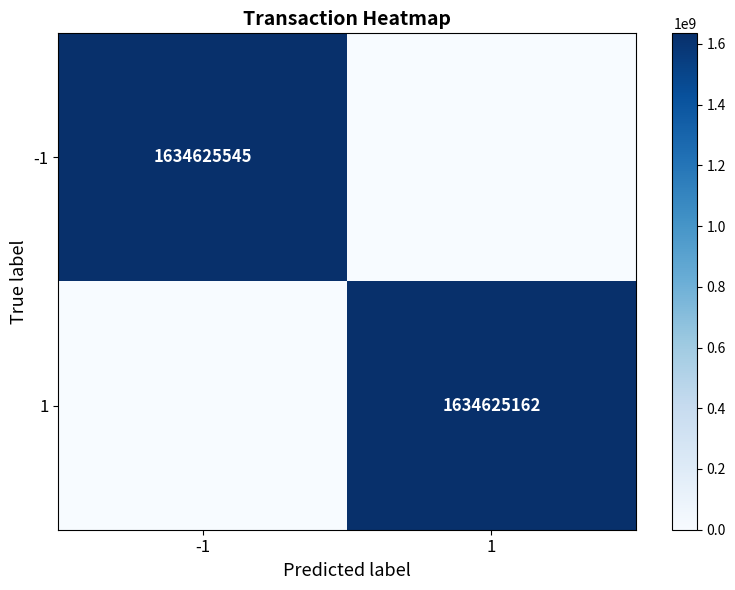

The value of 1 at 1 is 1634625162. True or false?

True